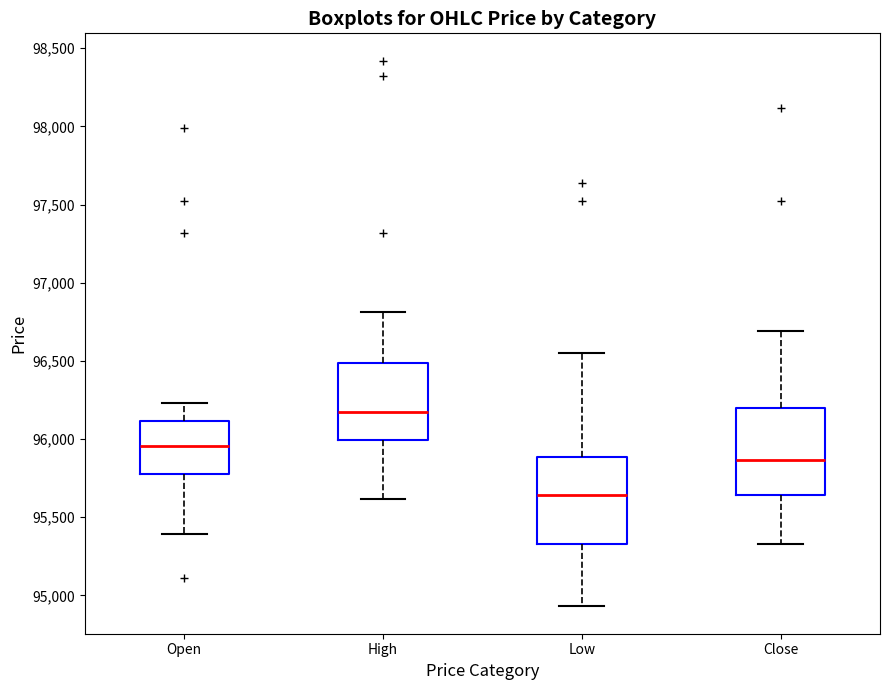

Where does the median line of the box for Open sit on the y-axis? The values are not printed on the chart, so give them approximately, as read against the axis.

95950